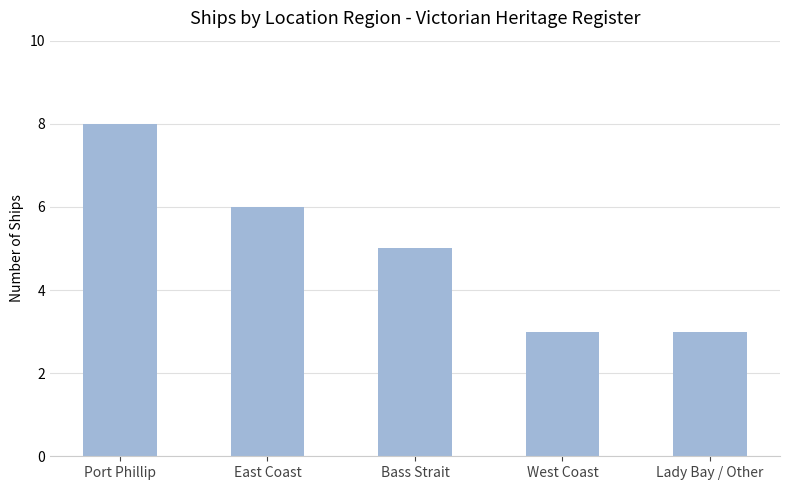

The value at West Coast is 1. True or false?

False